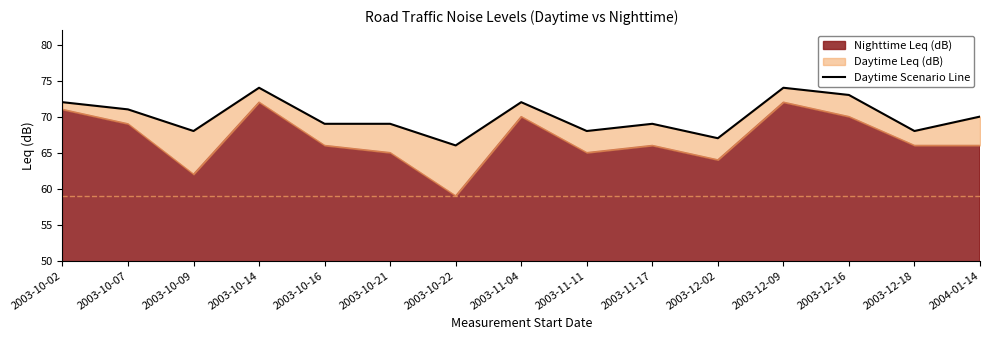

What is the smallest value displayed?

66